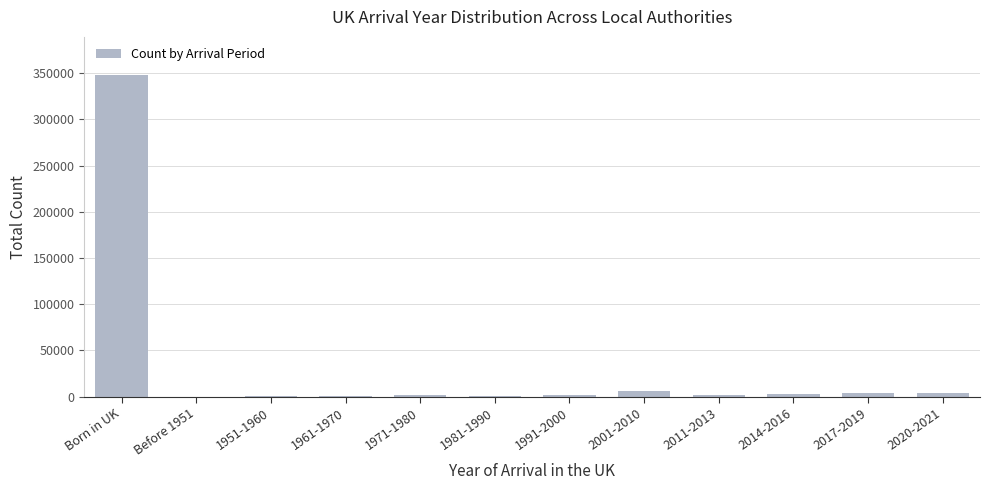

How many categories are shown in the chart?

12